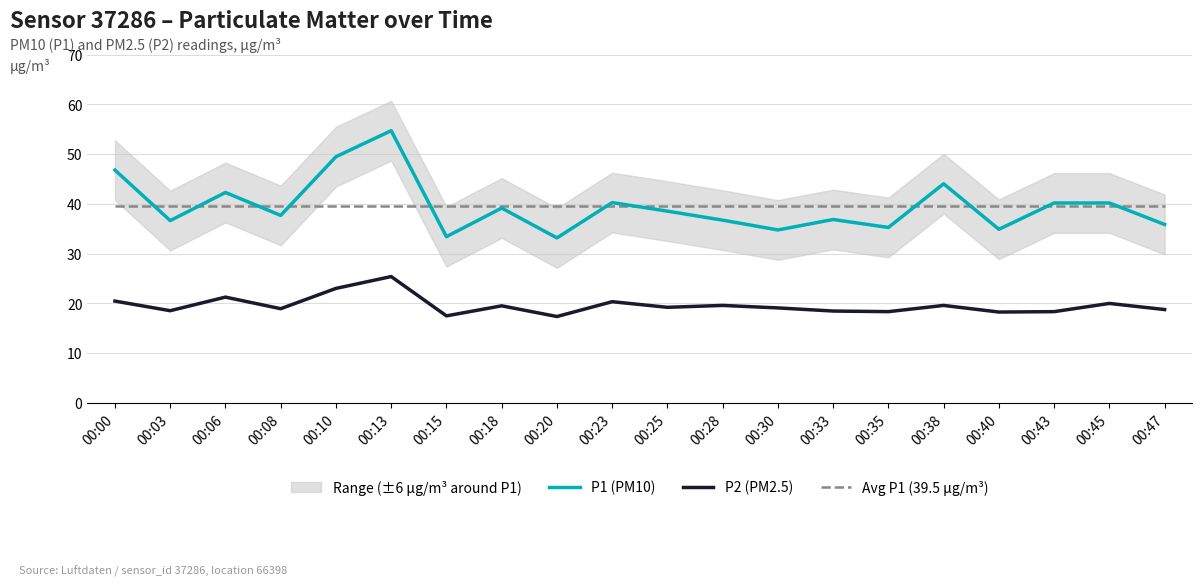

Where is P2 (PM2.5) nearest to the value 21?

00:06